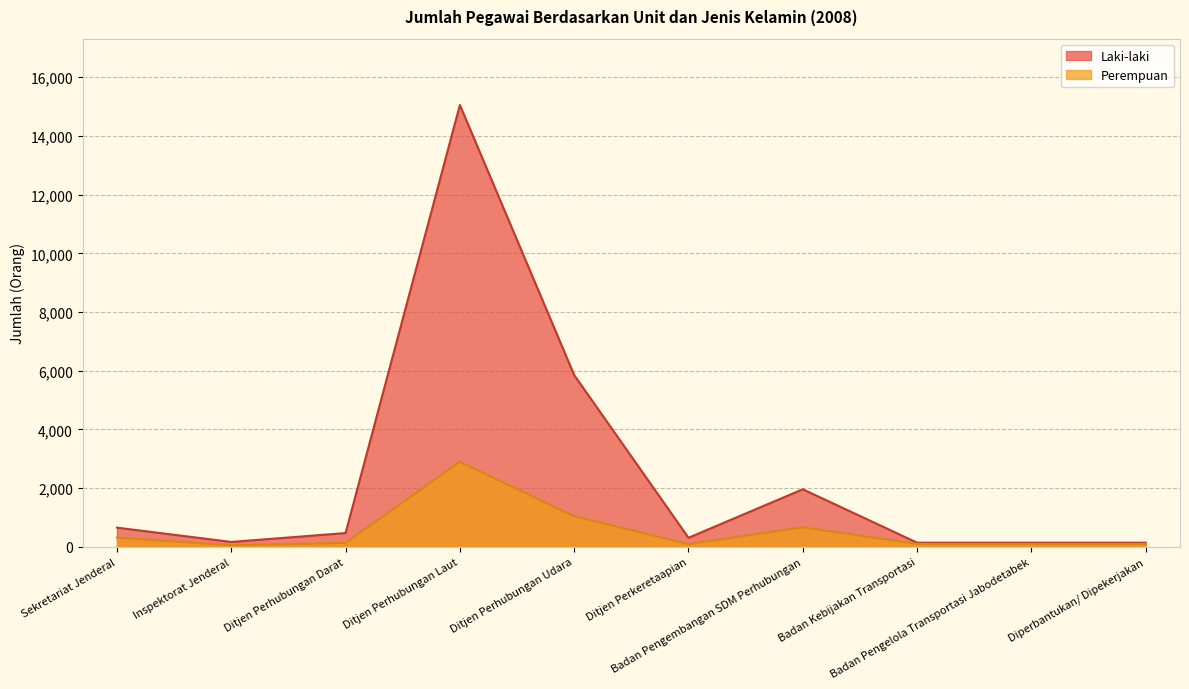

True or false: Laki-laki and Perempuan intersect in this chart.

False